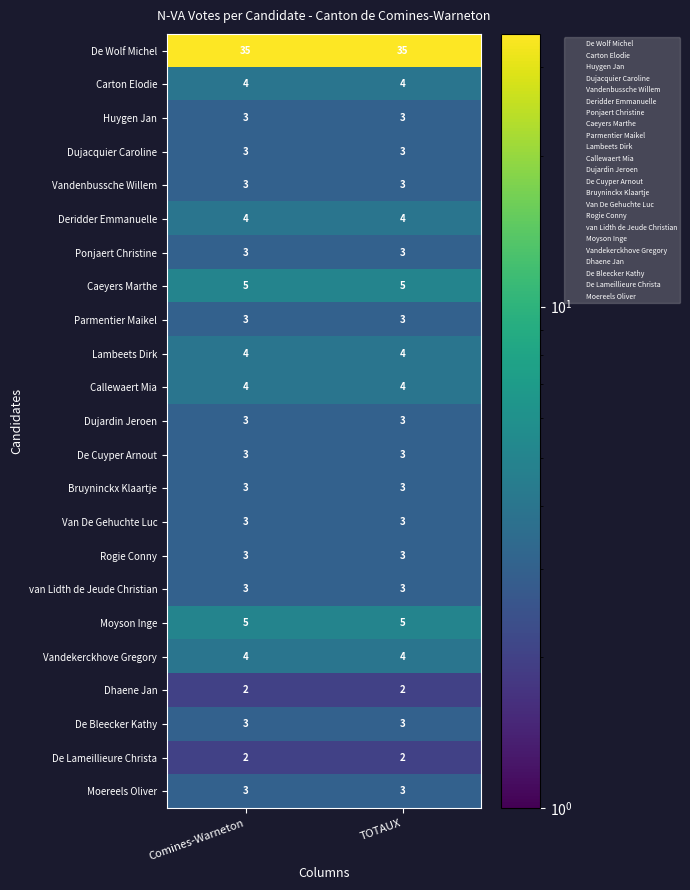

What is the average value of the Carton Elodie series?

4